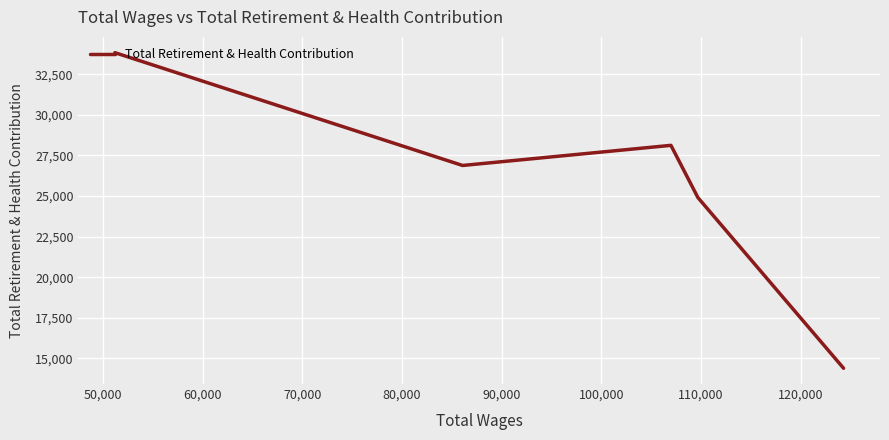

Is this an area chart (filled region under the line)?

No